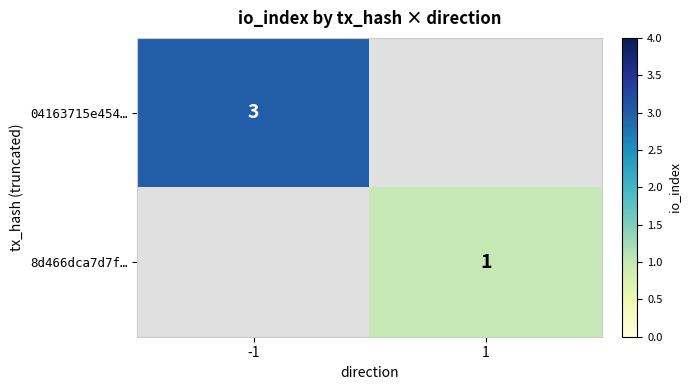

The value of 8d466dca7d7f… at 1 is 1. True or false?

True